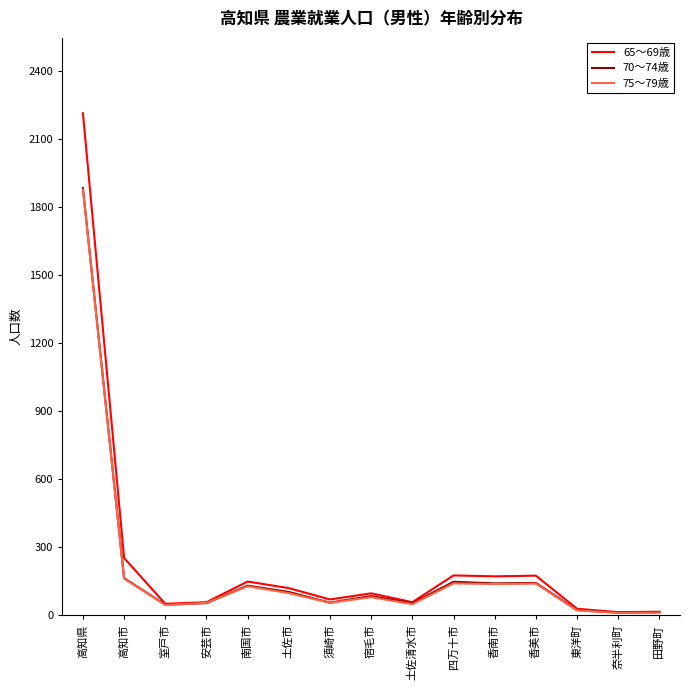

At which category is the sum across all series the highest?

高知県